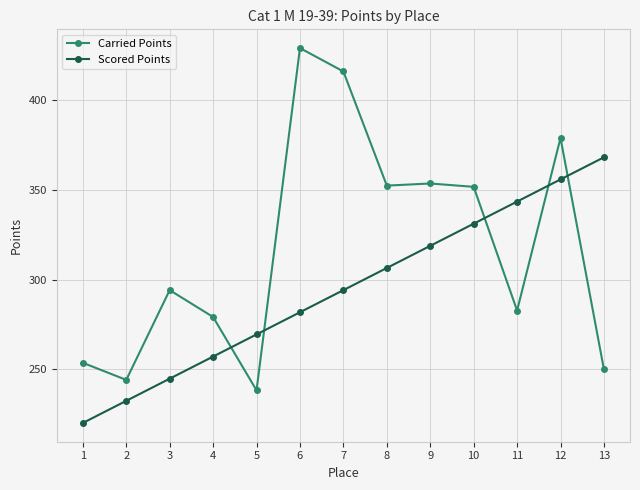

At which category does Carried Points reach its first local valley?

2